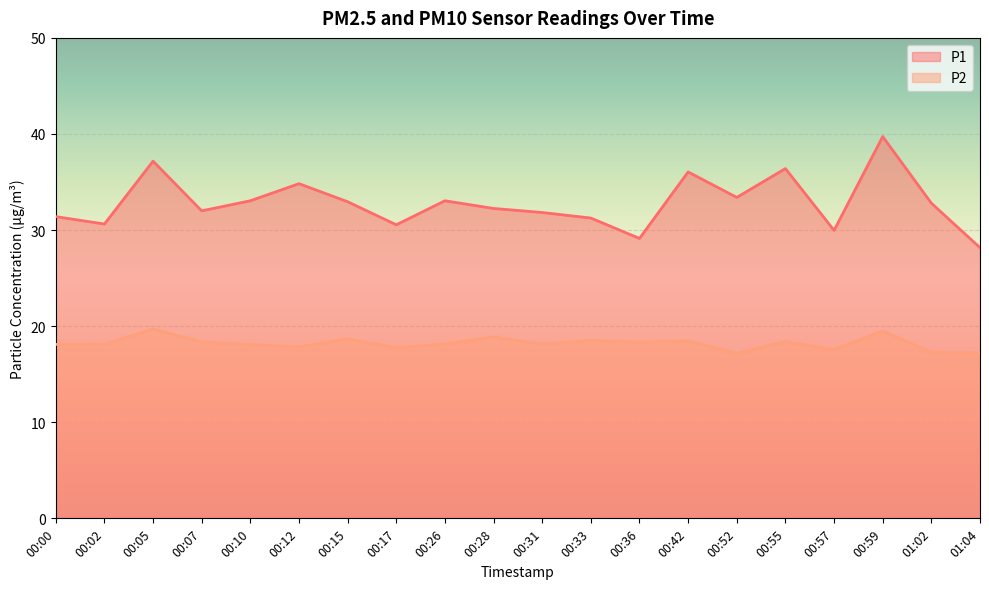

At which label does P2 reach its minimum?

00:52